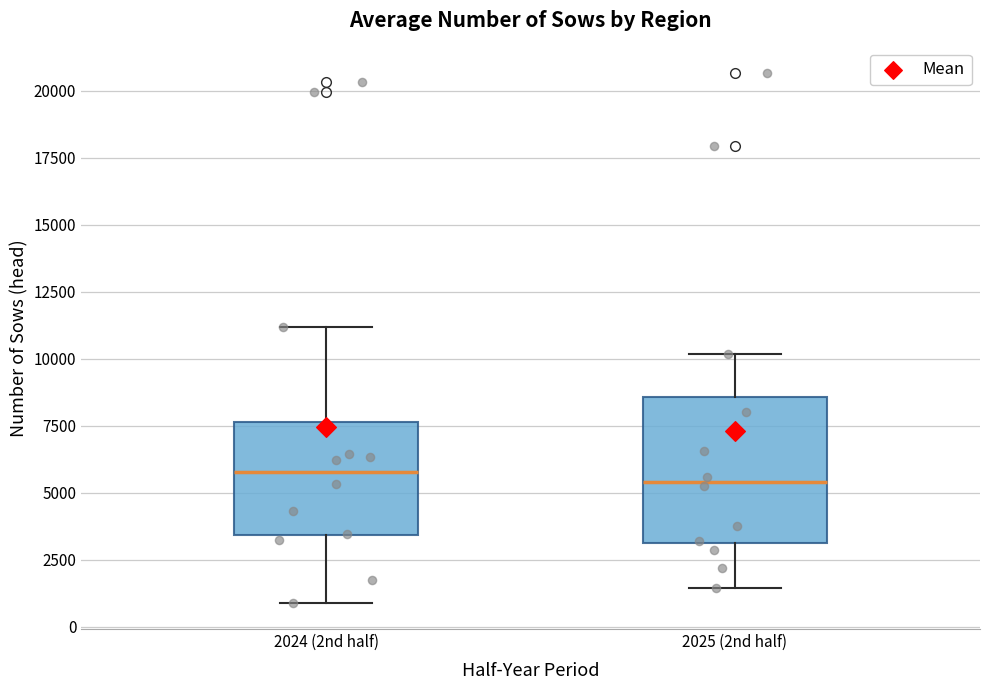

Reading left to right, read every box against the y-axis: the position of its median line, the range the box covers, and the ends of its whiskers. The values are not printed on the chart, so give them approximately, as read against the axis.

2024 (2nd half): median 6000, box 3500 to 7500, whiskers 1000 to 11000
2025 (2nd half): median 5500, box 3000 to 8500, whiskers 1500 to 10000